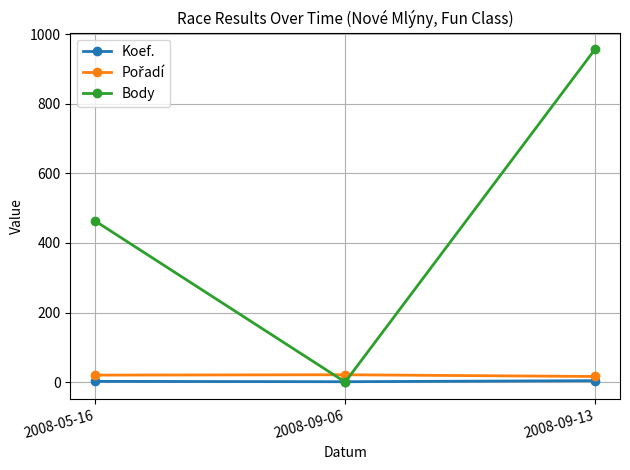

What is the difference between the highest and lowest values at 2008-09-06?

21